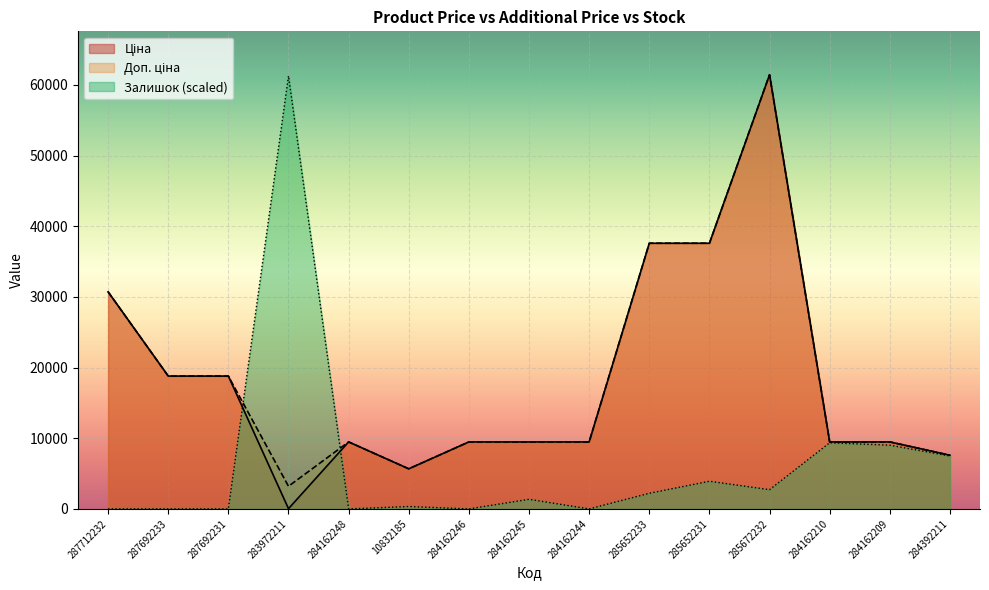

List the series in order of their peak value, lowest first.

Залишок, Ціна, Доп. ціна